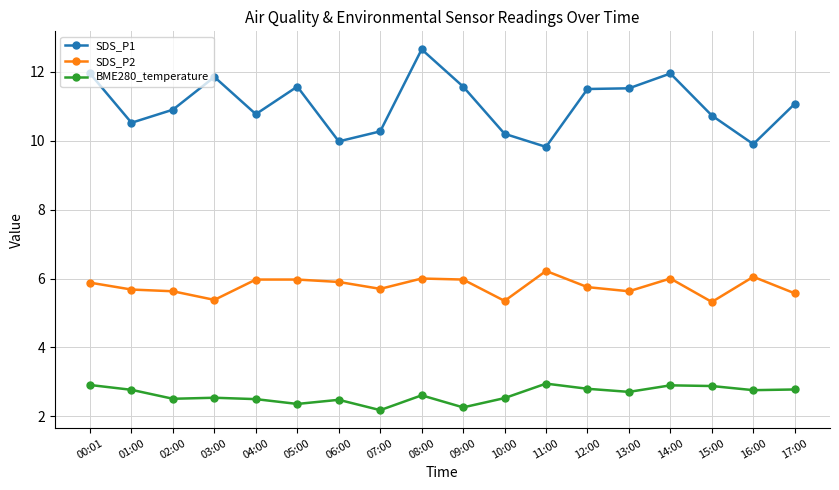

What is the label of the 12th point from the right?

06:00